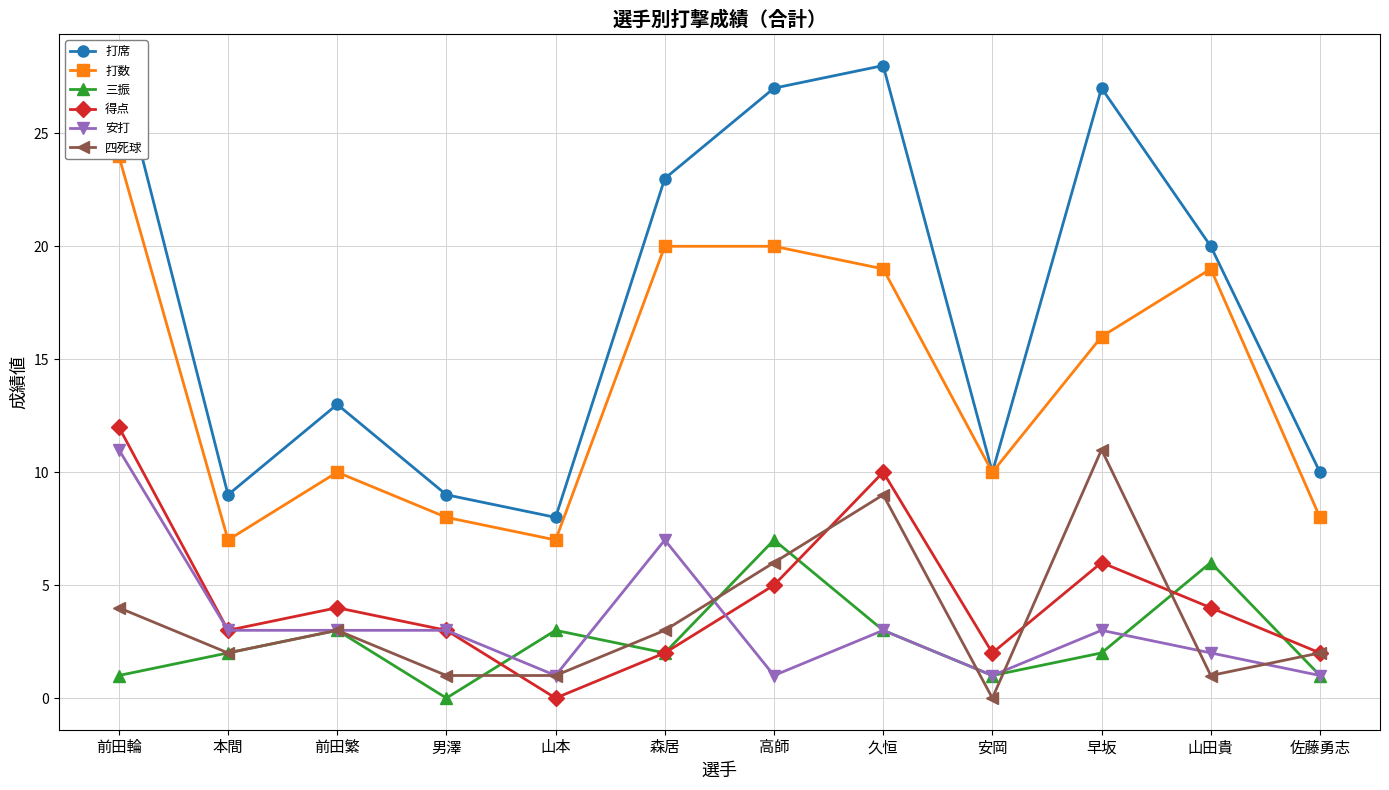

What is the spread (max minus min) of values at 山本?

8